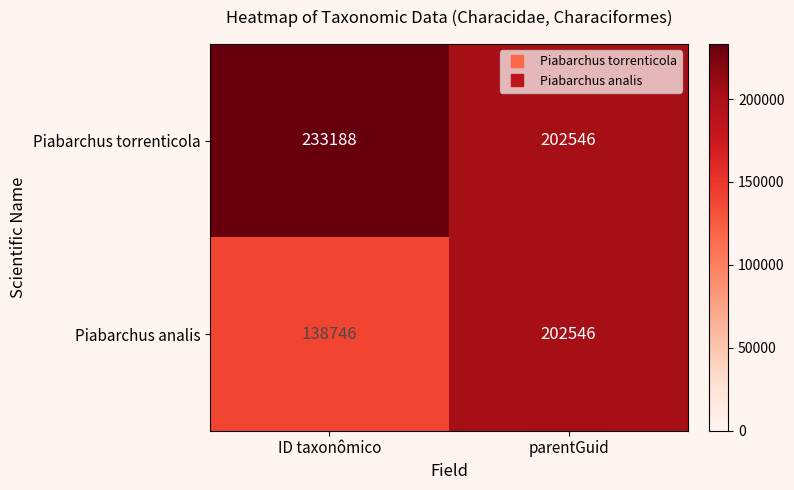

What is the total value across all series at ID taxonômico?

371934